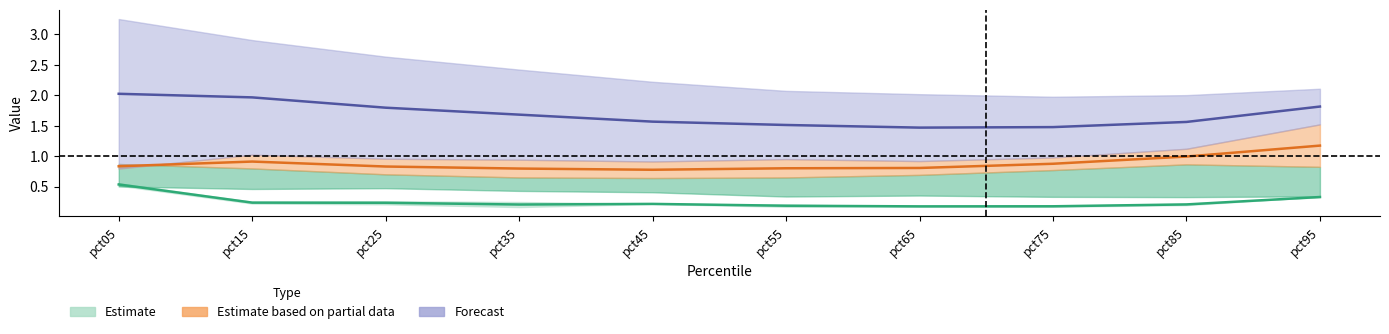

Which series has the largest range (max minus min)?

Forecast line